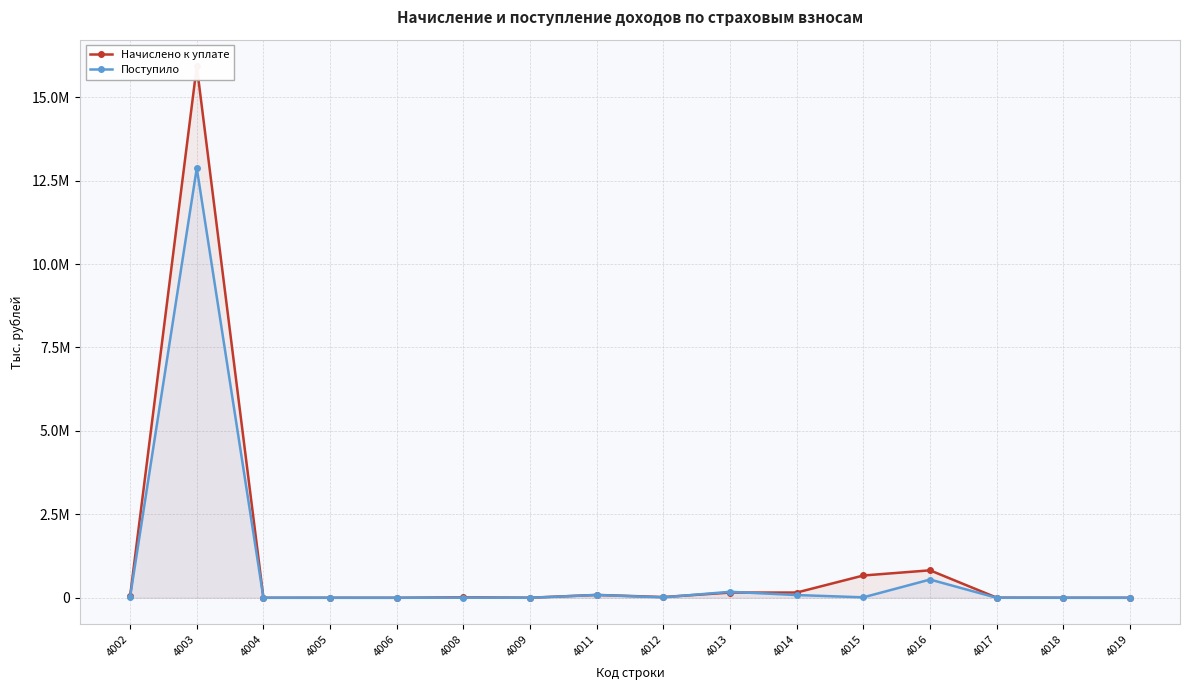

How many series are shown in this chart?

2